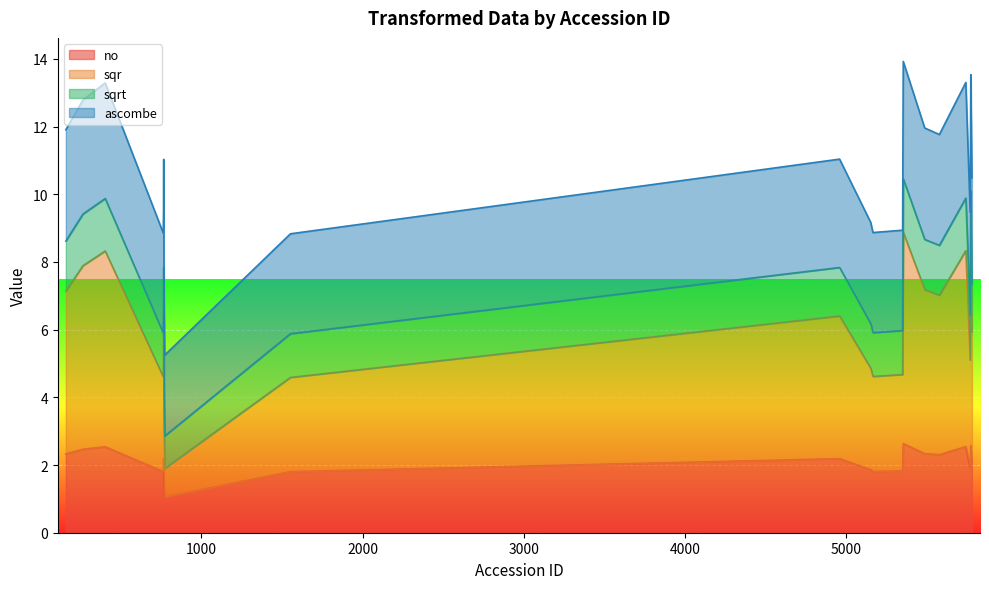

Between 5353 and 5486, which series saw the biggest shift?

sqrt